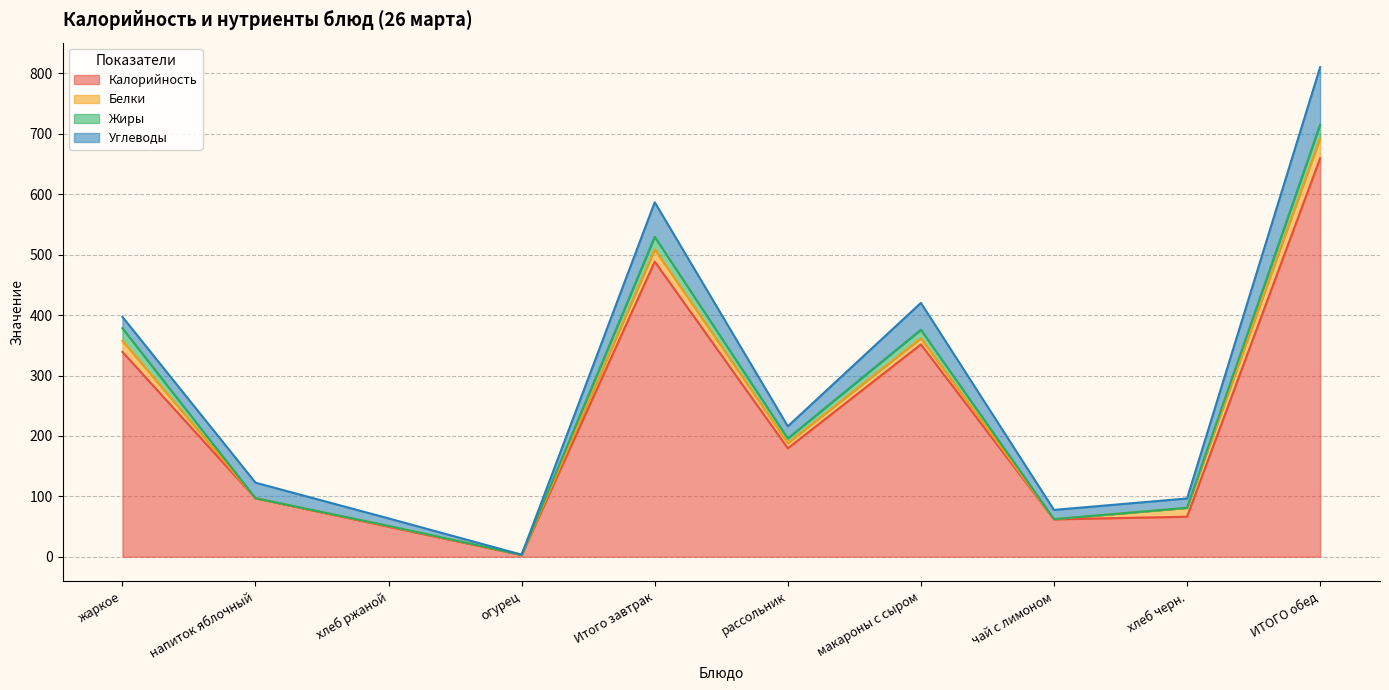

At which category is the sum across all series the highest?

ИТОГО обед